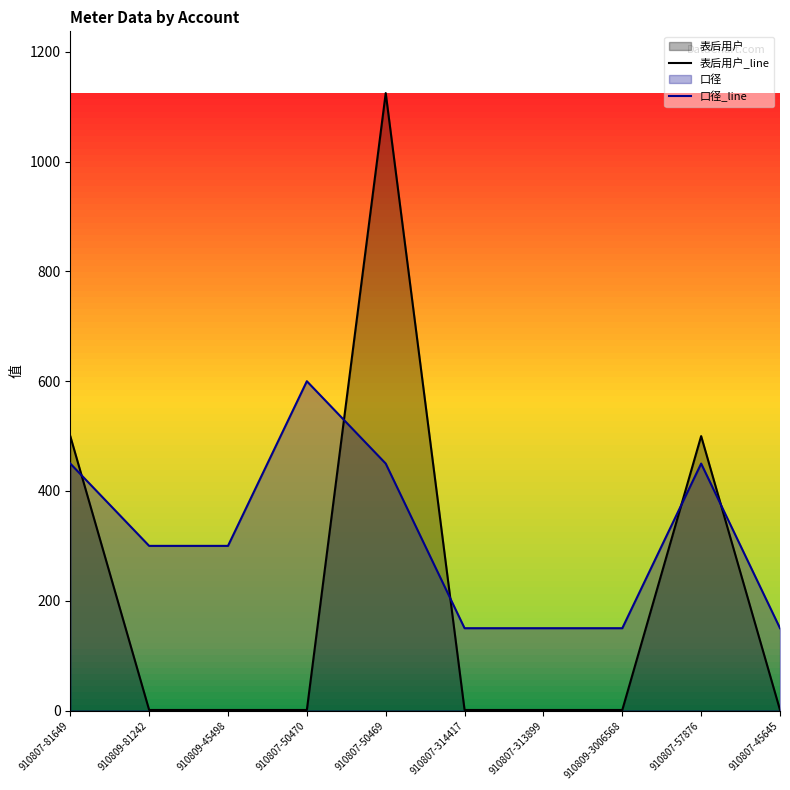

At which label is 表后用户_line closest to 563?

910807-81649